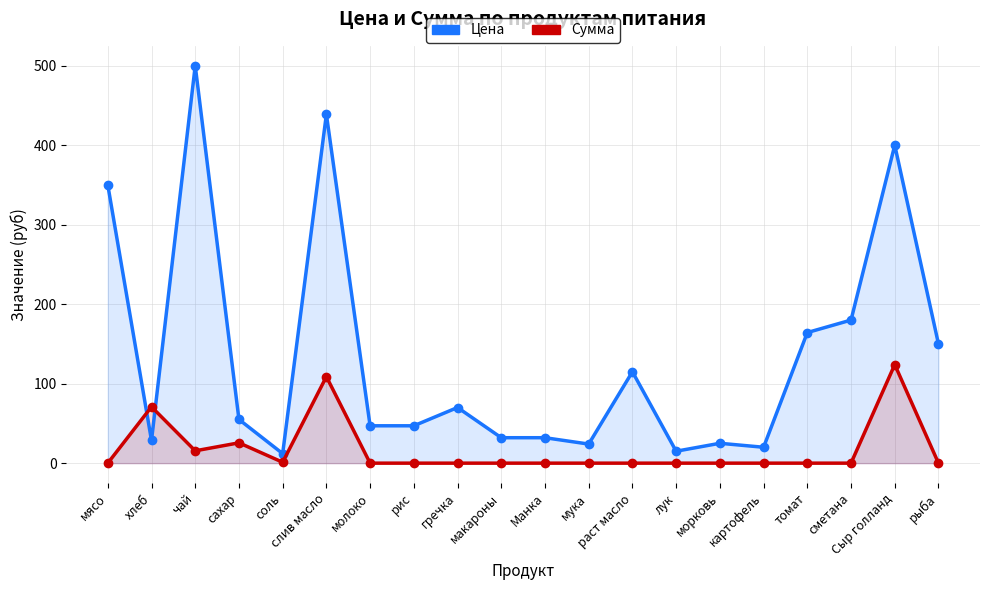

What position from the left is макароны?

10